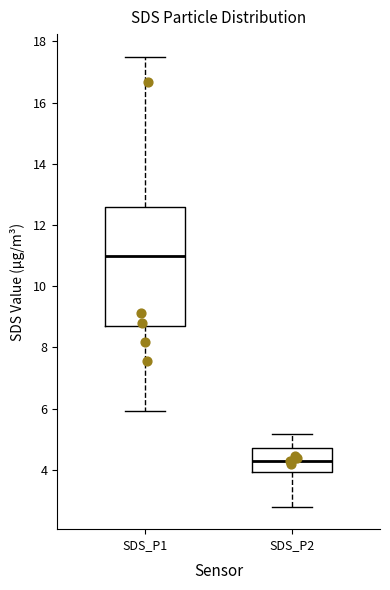

Reading left to right, read every box against the y-axis: the position of its median line, the range the box covers, and the ends of its whiskers. The values are not printed on the chart, so give them approximately, as read against the axis.

SDS_P1: median 11.0, box 8.6 to 12.6, whiskers 6.0 to 17.6
SDS_P2: median 4.4, box 4.0 to 4.8, whiskers 2.8 to 5.2